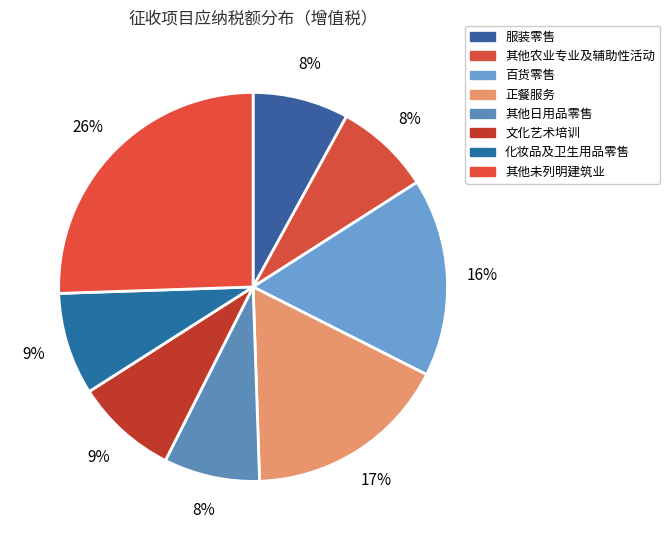

How many segments does this pie chart have?

8